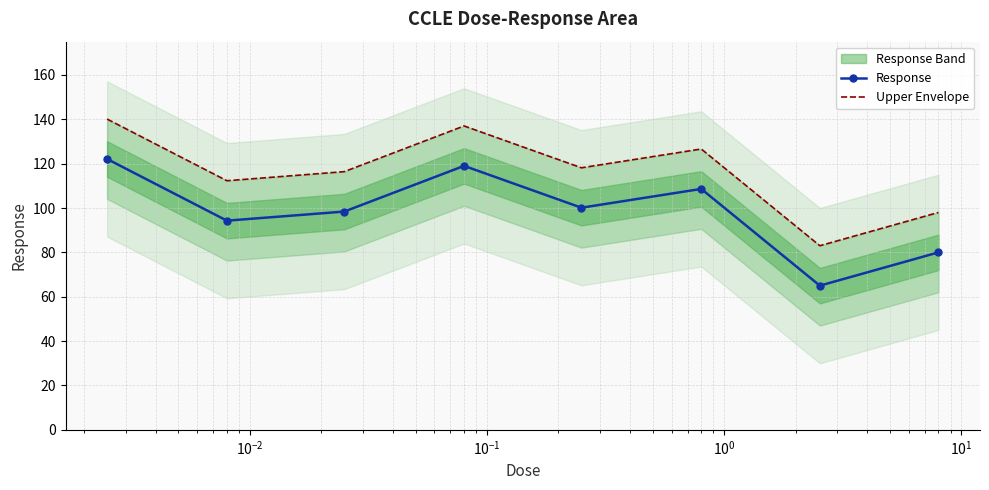

List the series in order of their overall mean, lowest first.

Response, Upper Envelope